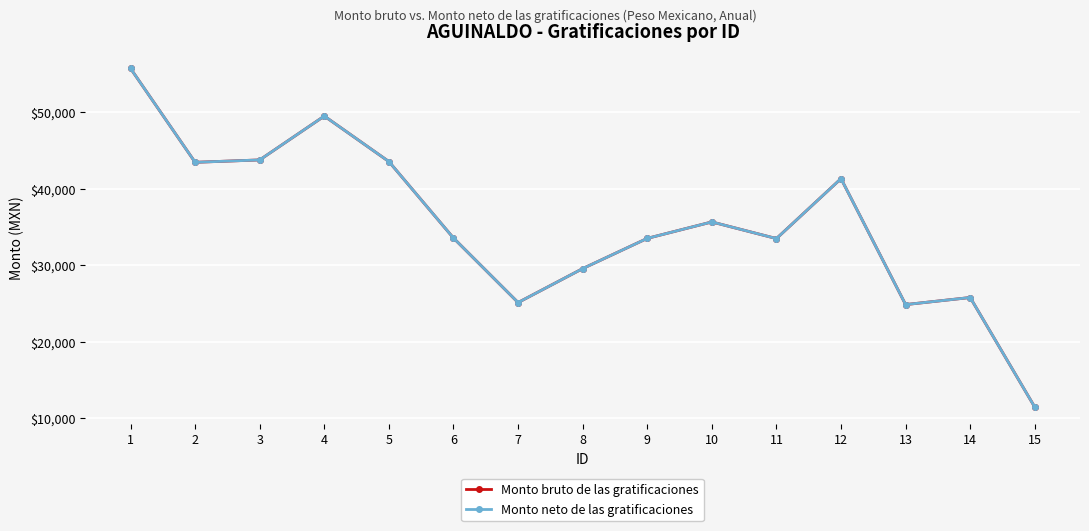

What is the value of the Monto bruto de las gratificaciones point at the 6th from the left?

33583.6